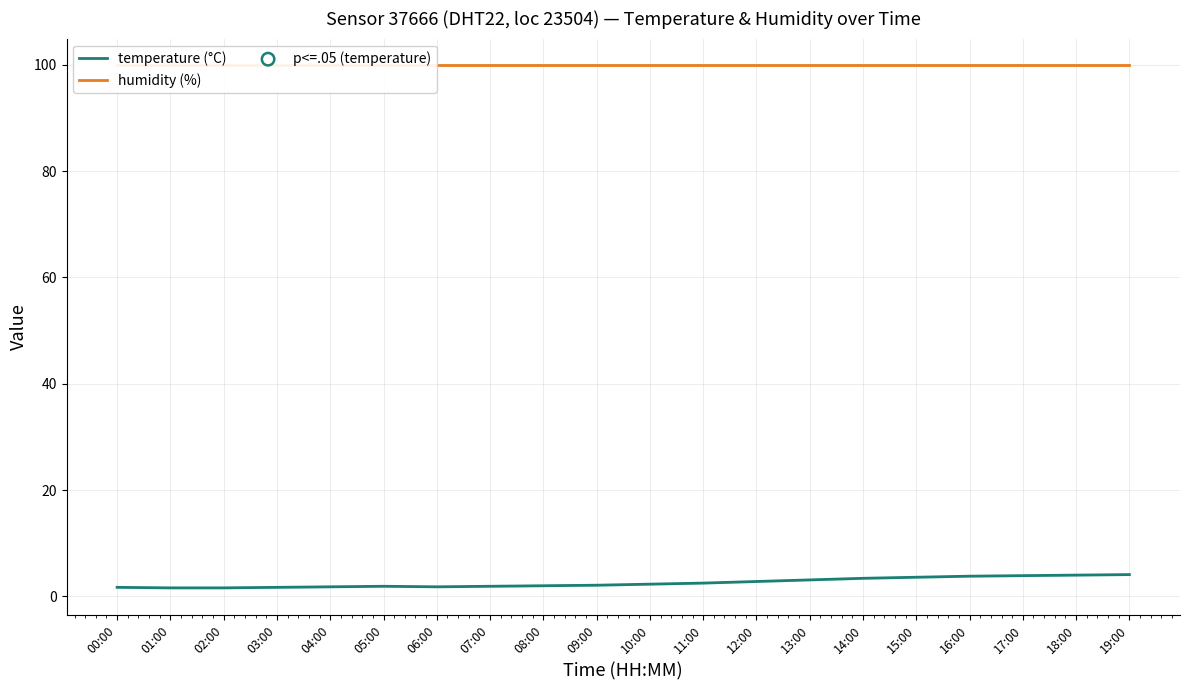

Which series has the widest spread of Y values?

temperature (°C)